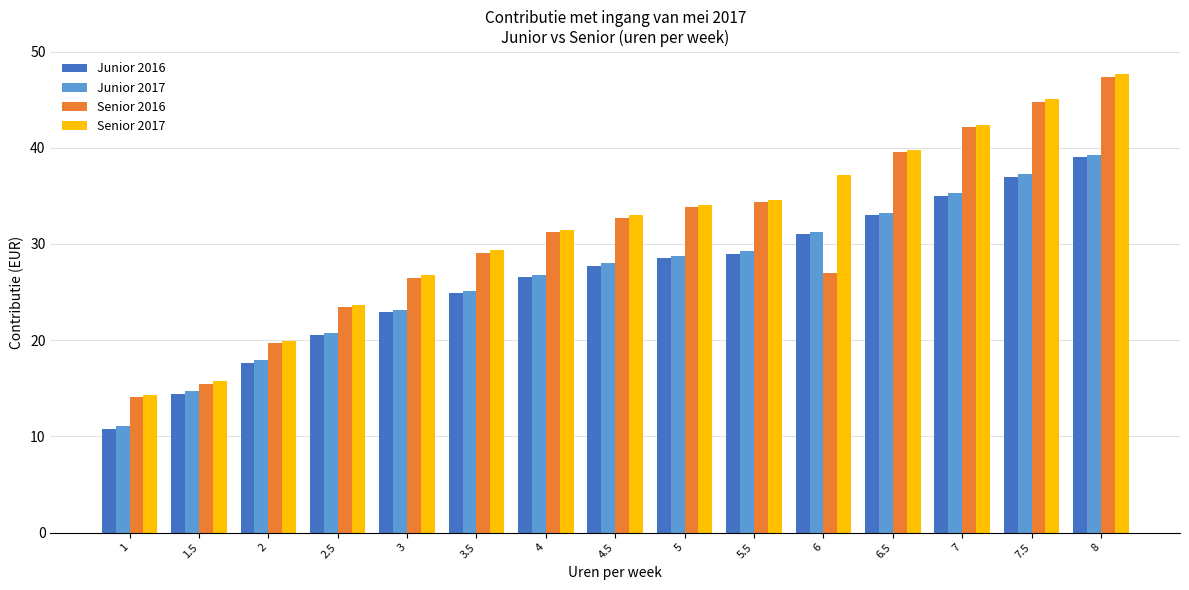

Read the Senior 2016 value at 5.5.

34.4